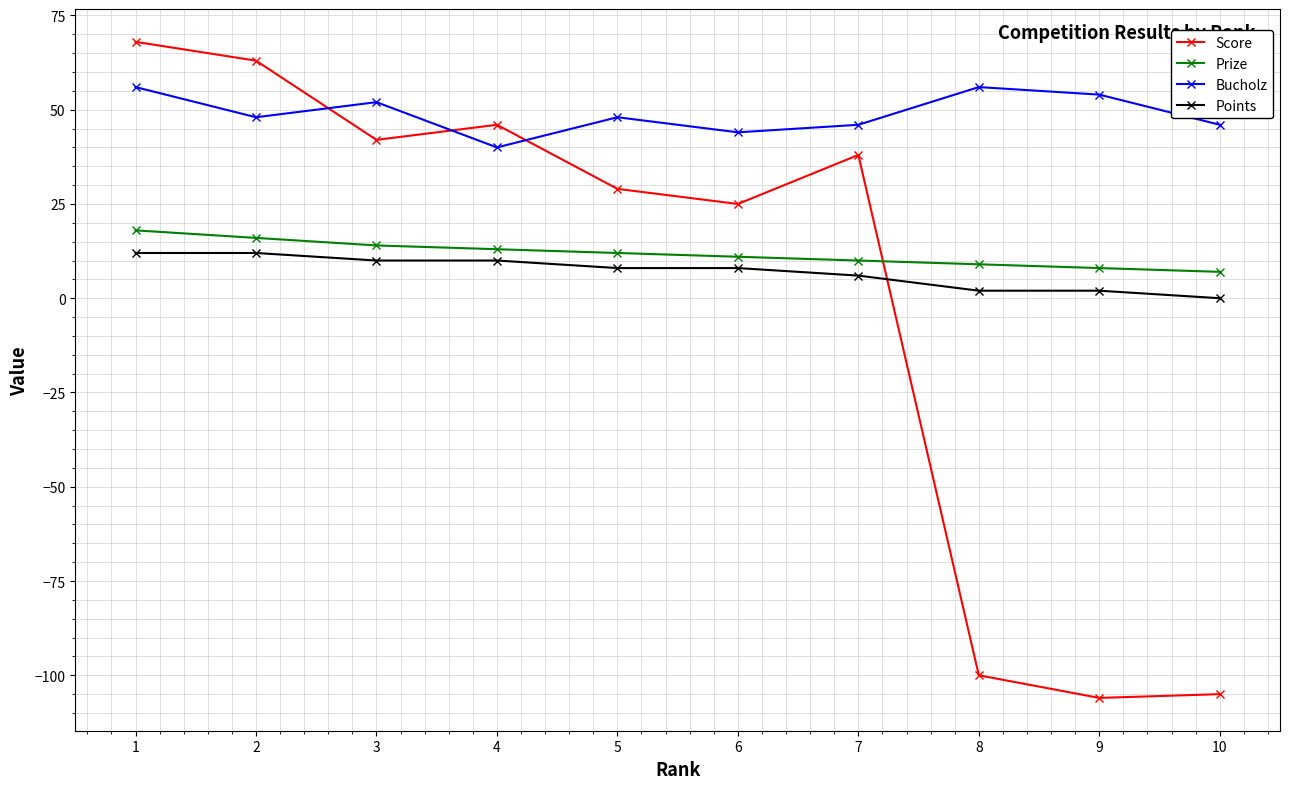

How many lines are shown in the chart?

4